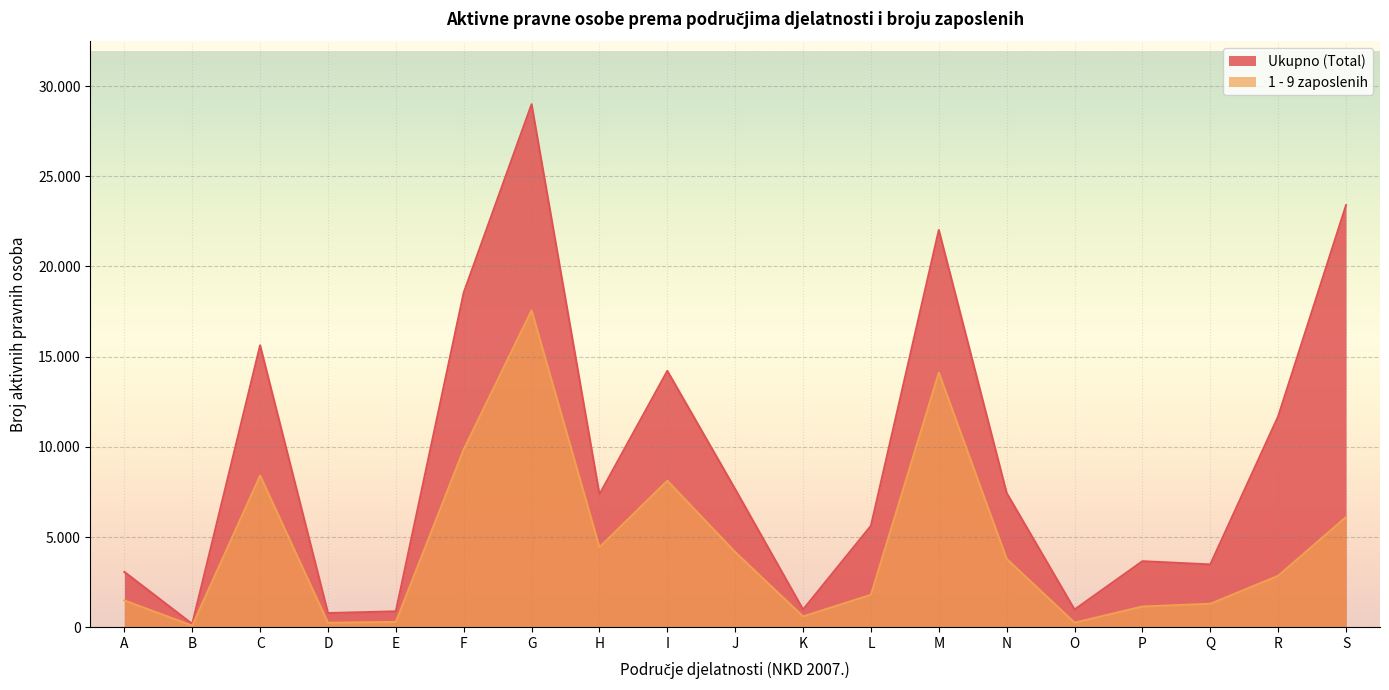

True or false: Ukupno (Total) has a value of 238 at E.

False